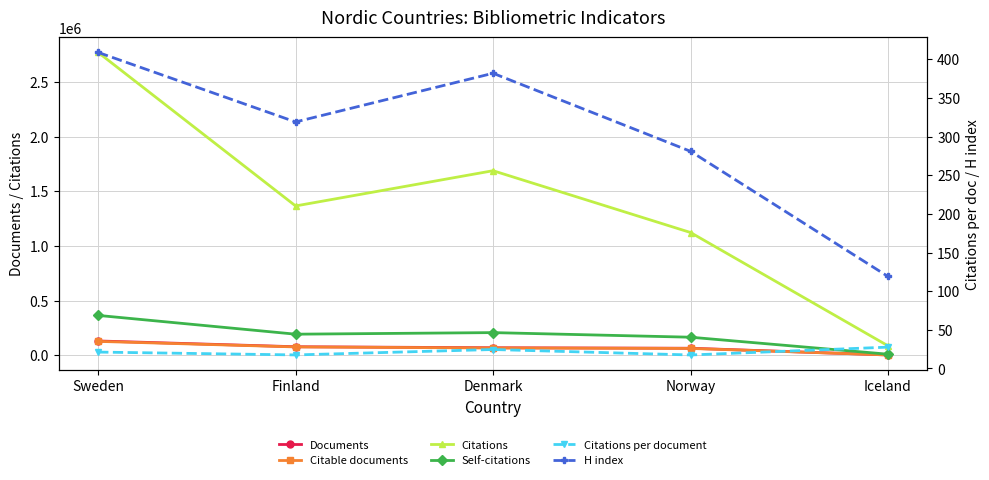

Which category has the highest value in the H index series?

Sweden